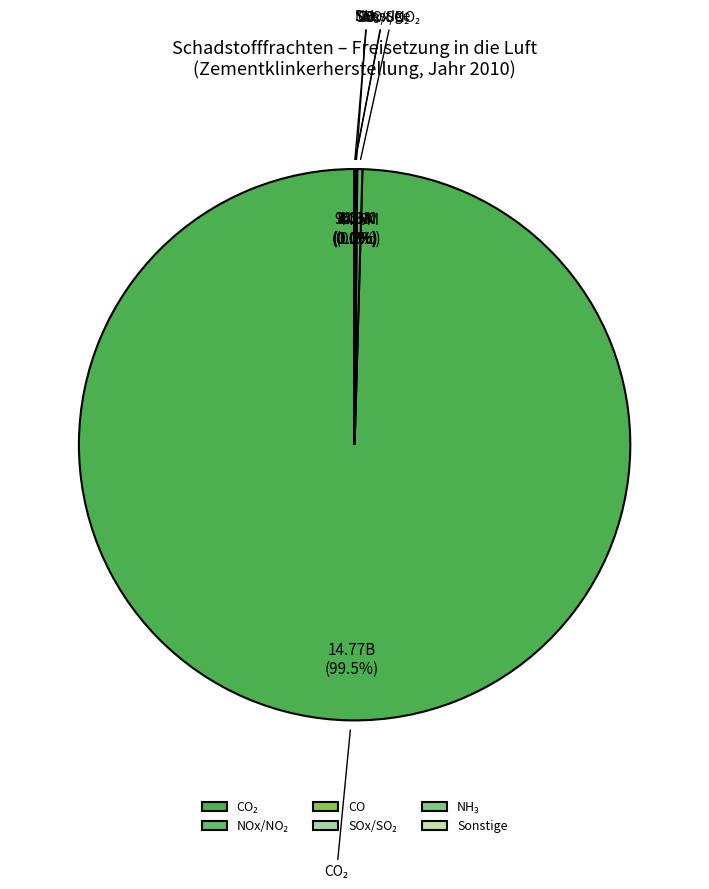

To the nearest percent, what is the average slice percentage?

17%